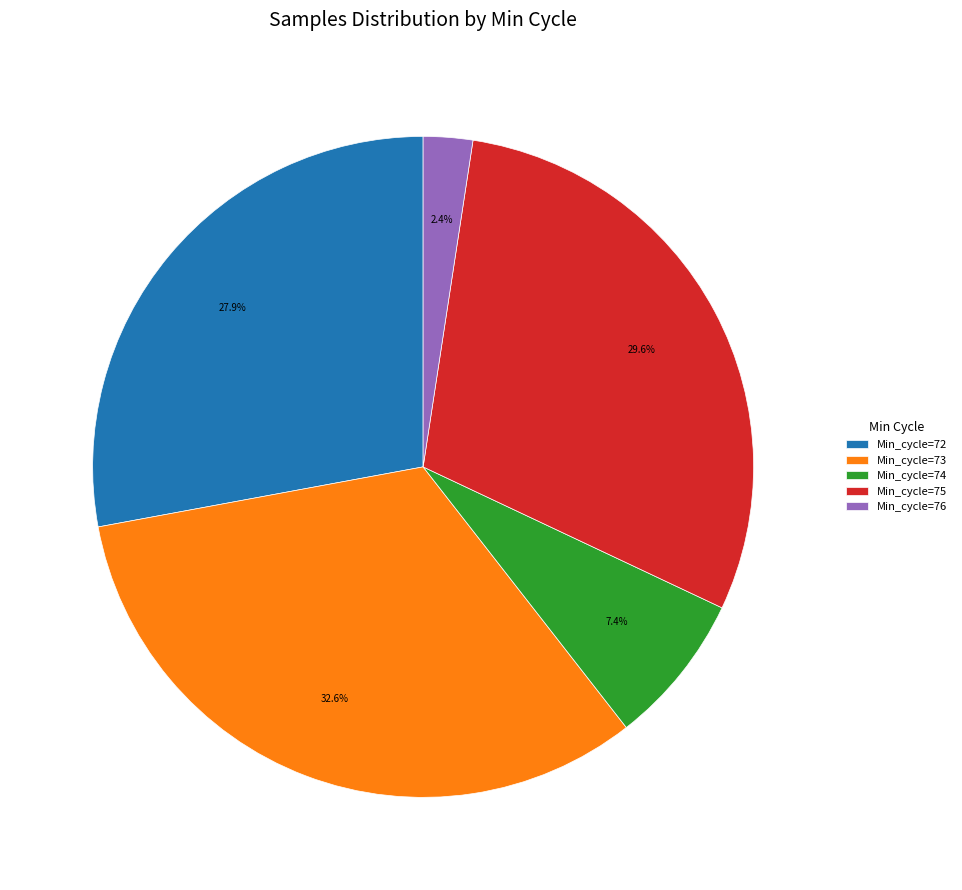

What is the largest slice in the pie chart?

Min_cycle=73